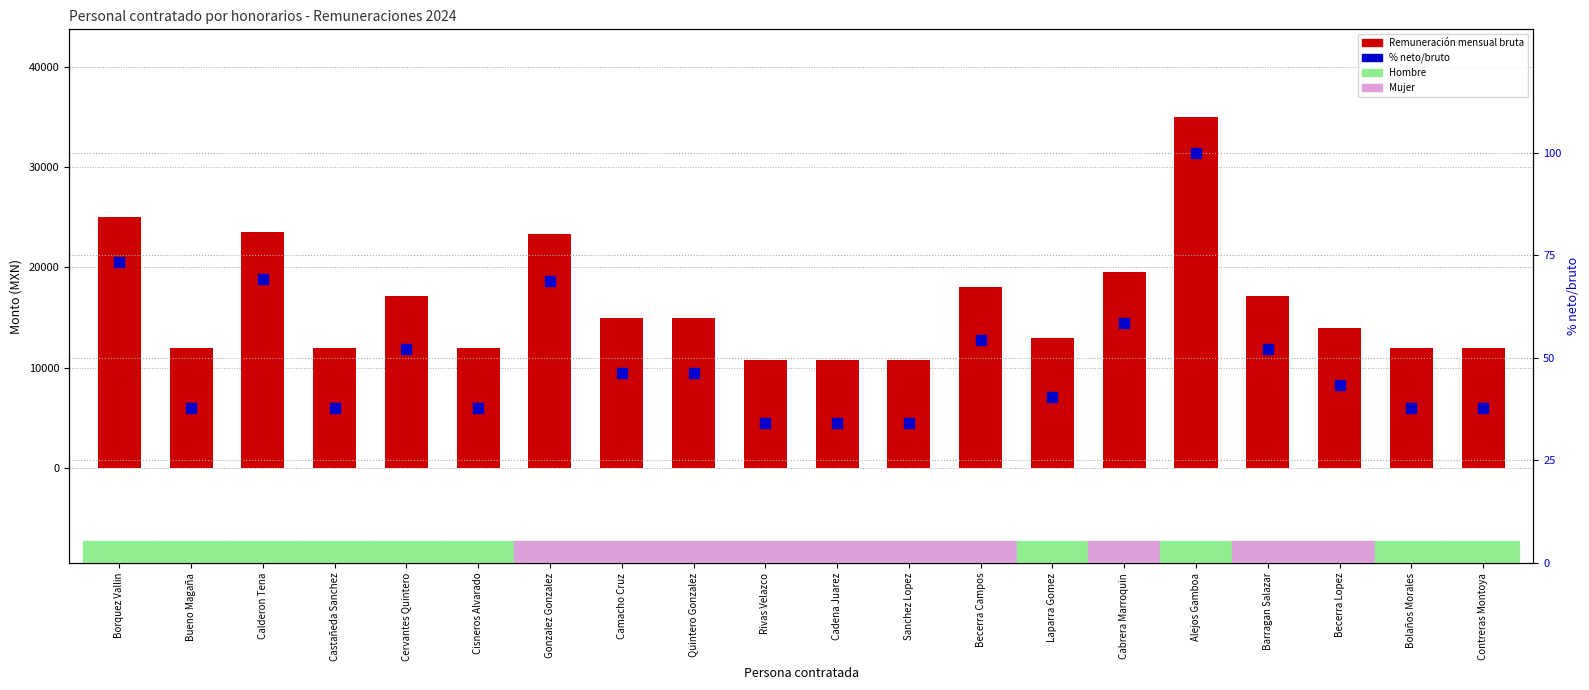

Is the value of Remuneración mensual bruta at Becerra Lopez greater than the value of Porcentaje neto/bruto at Cervantes Quintero?

Yes